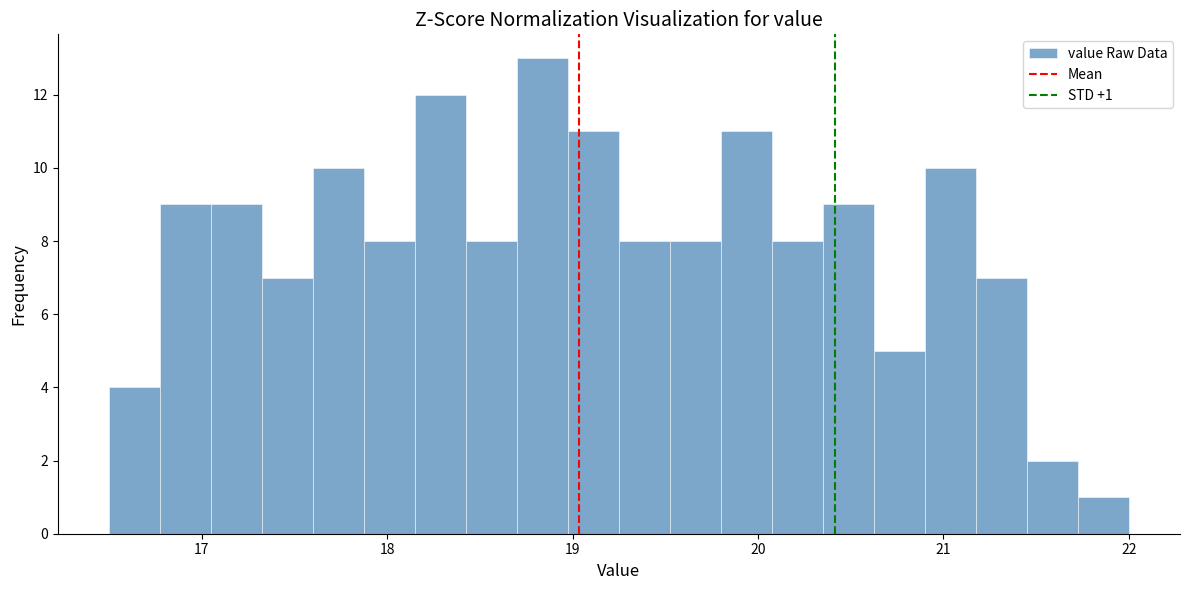

Read against the x-axis, roughly where is the centre of the tallest bar?

18.8